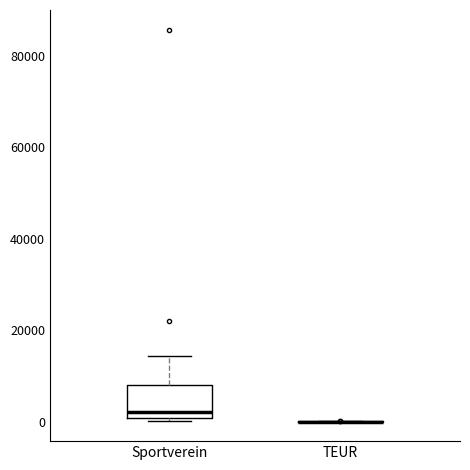

Reading left to right, transcribe this box plot: for each box, give where its median line is, the range the box spans, and where its two whiskers end, as read against the y-axis. The values are not printed on the chart, so give them approximately, as read against the axis.

Sportverein: median 2000, box 0 to 8000, whiskers 0 (just below the box's lower edge) to 14000
TEUR: box collapsed to a line at 0, whiskers 0 to 0